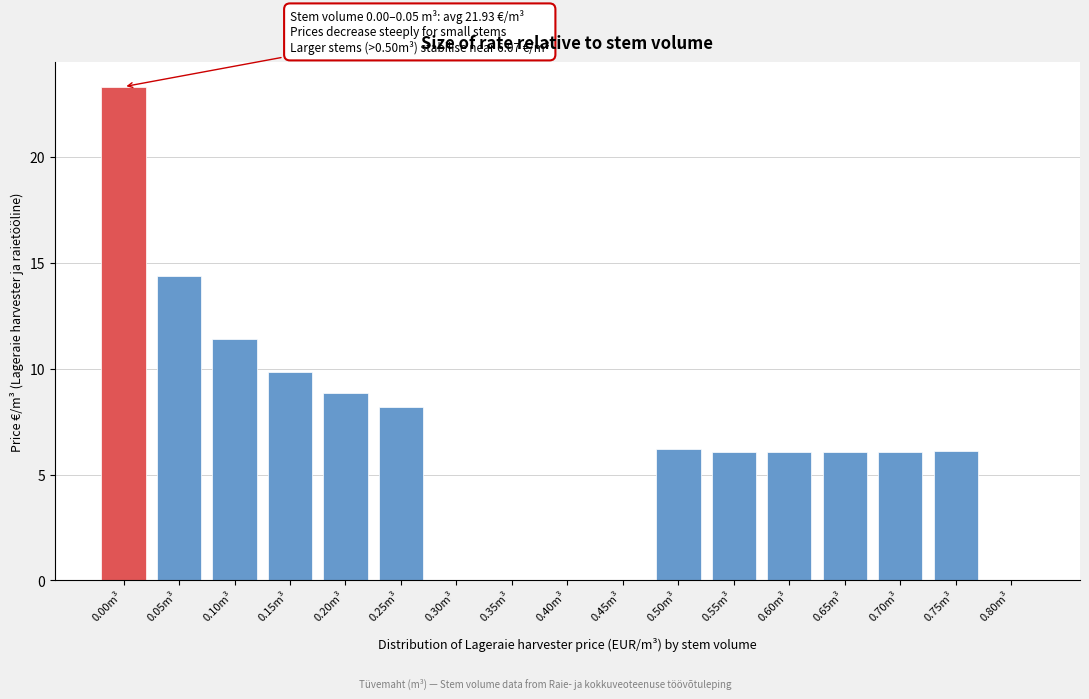

Is it true that the value at 0.00m³ is 23.3?

True